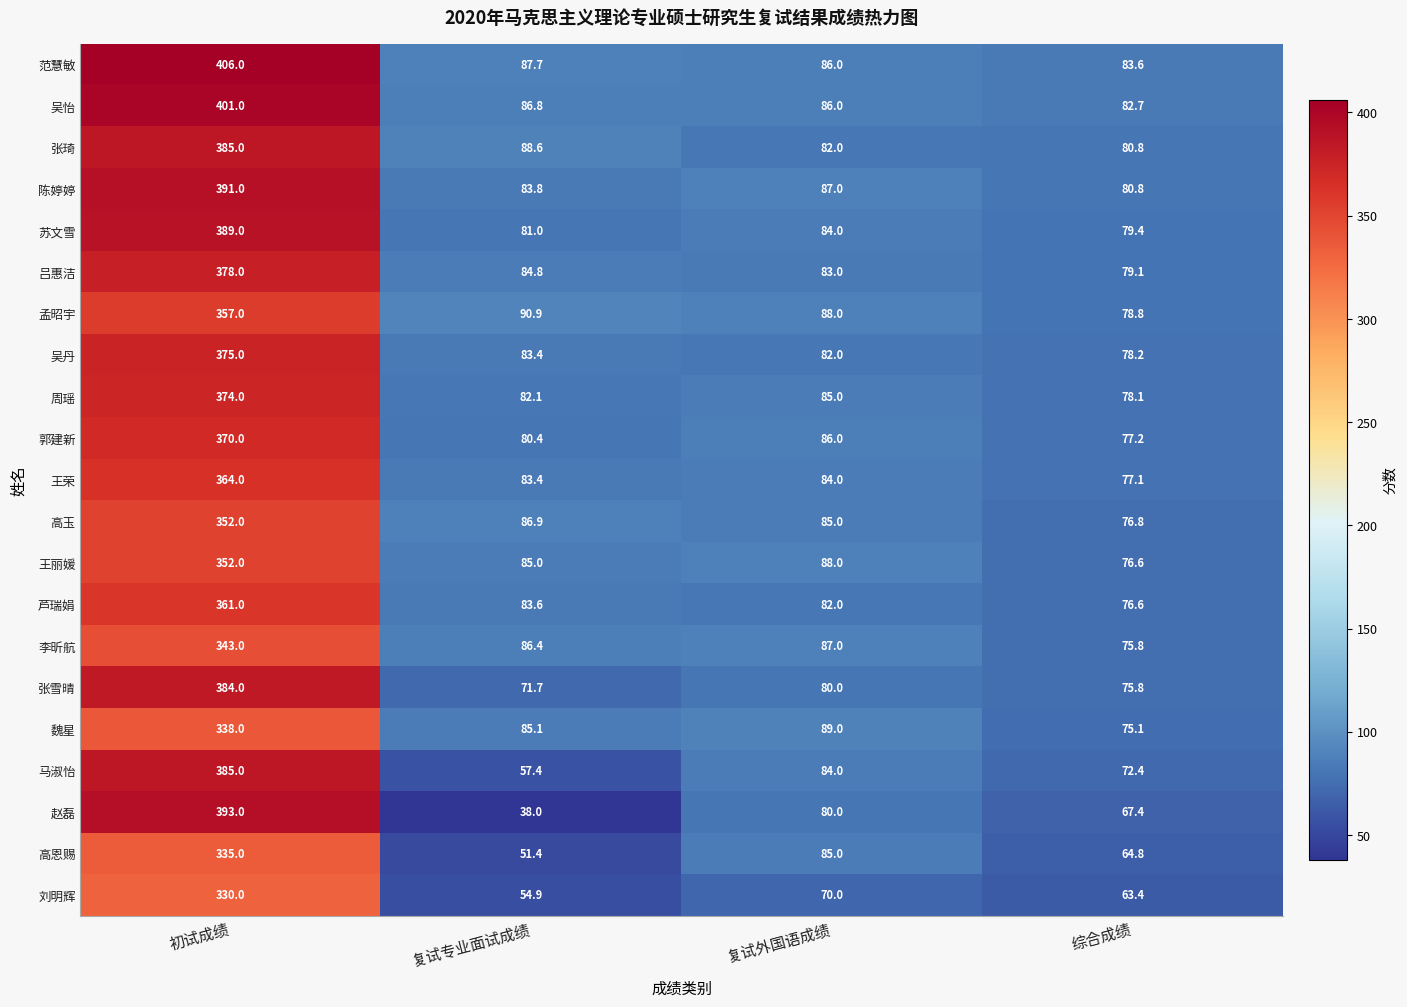

Where is 赵磊 nearest to the value 215?

复试外国语成绩